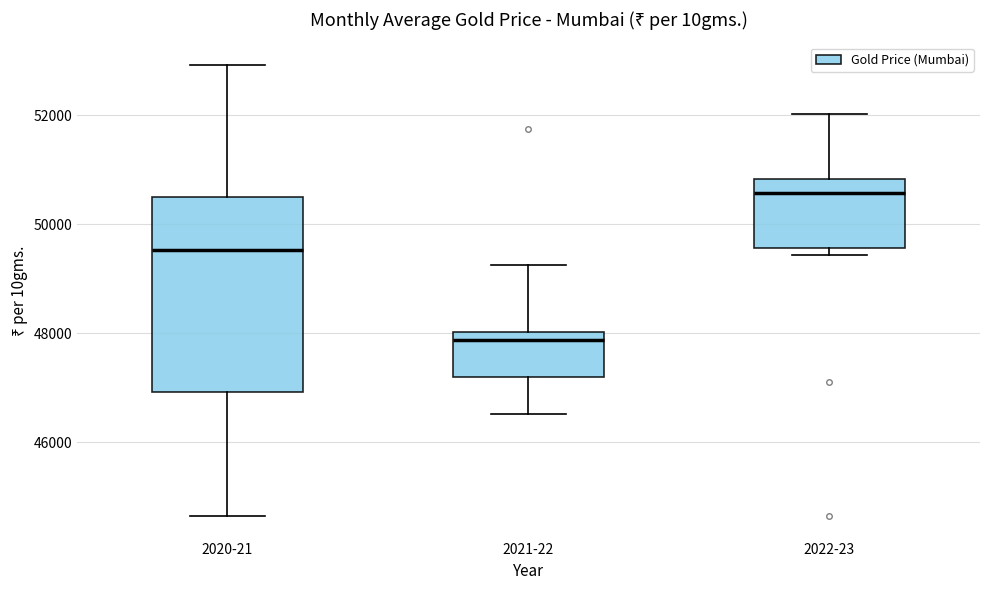

Which box is the tallest, from its lower edge to its upper edge?

2020-21